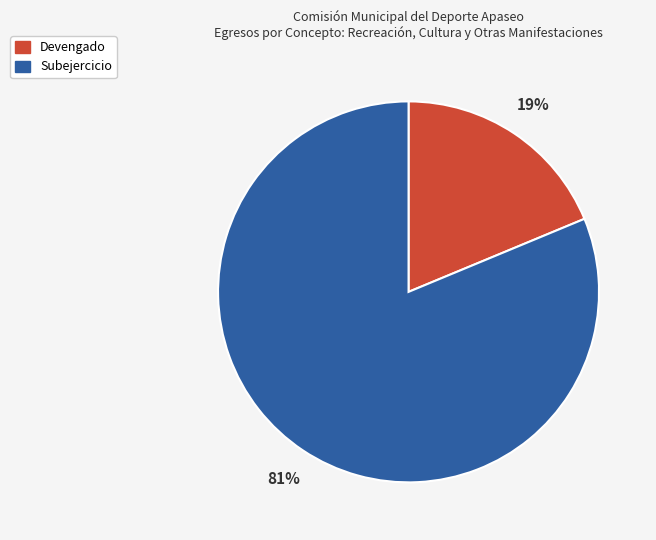

Between Devengado and Subejercicio, which is larger?

Subejercicio